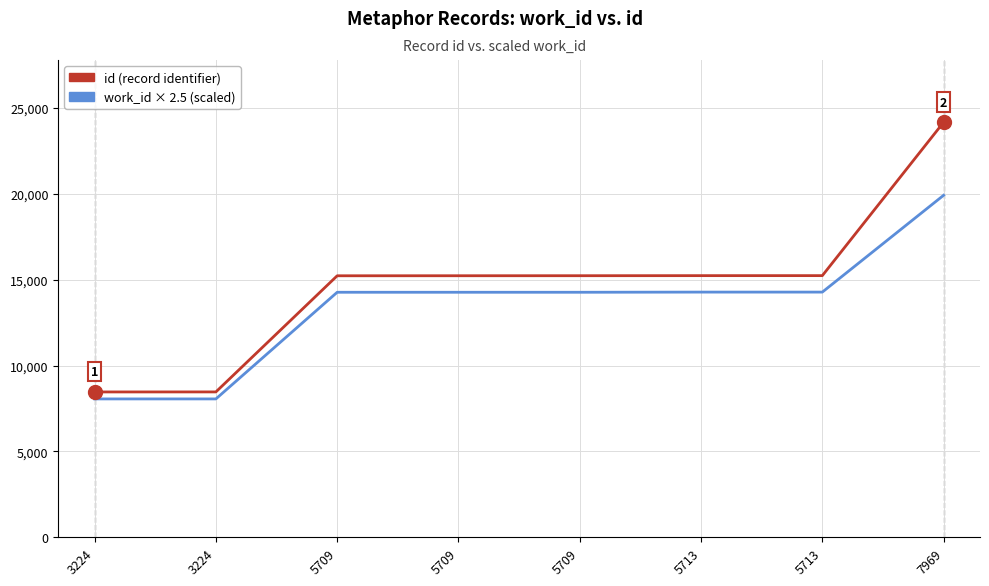

Does the chart display data point markers on the line(s)?

No